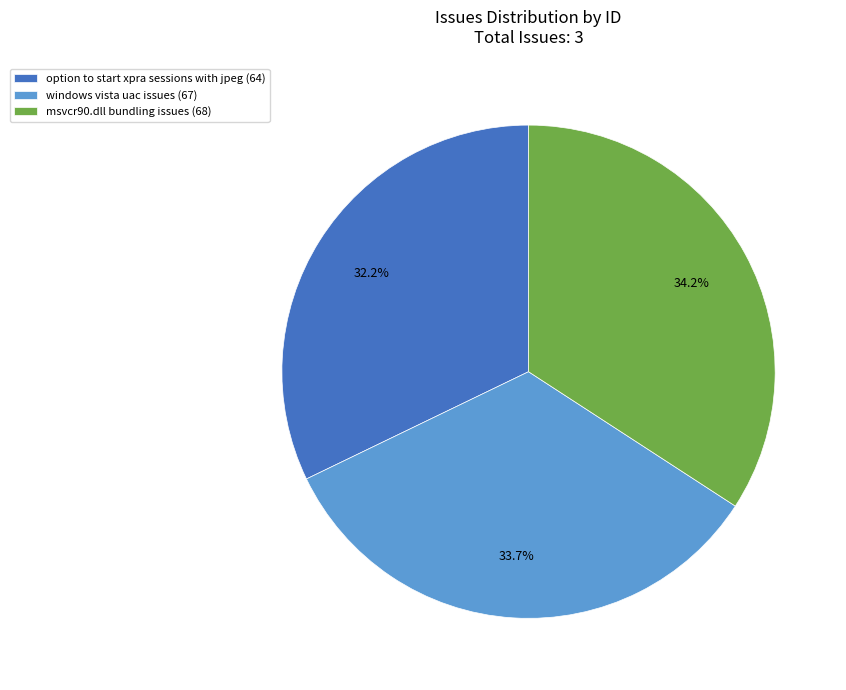

Which has a higher value, windows vista uac issues or msvcr90.dll bundling issues?

msvcr90.dll bundling issues